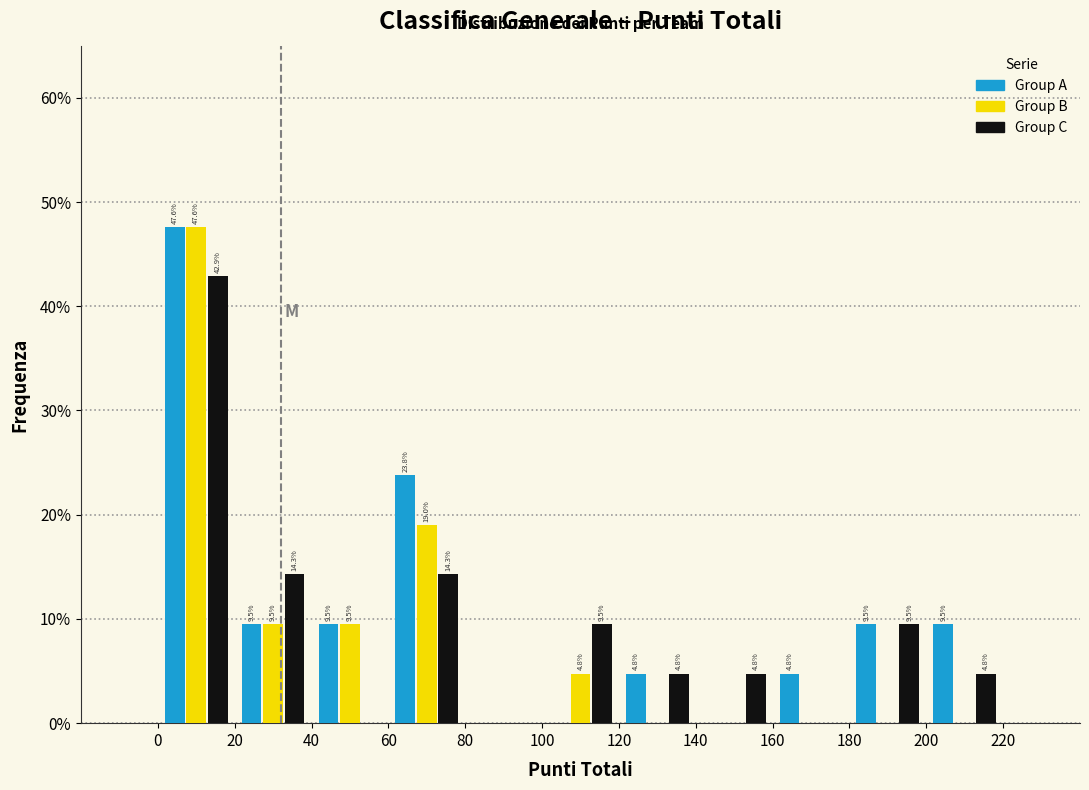

In the Group A series, which range on the x-axis has the tallest bar?

0 to 20